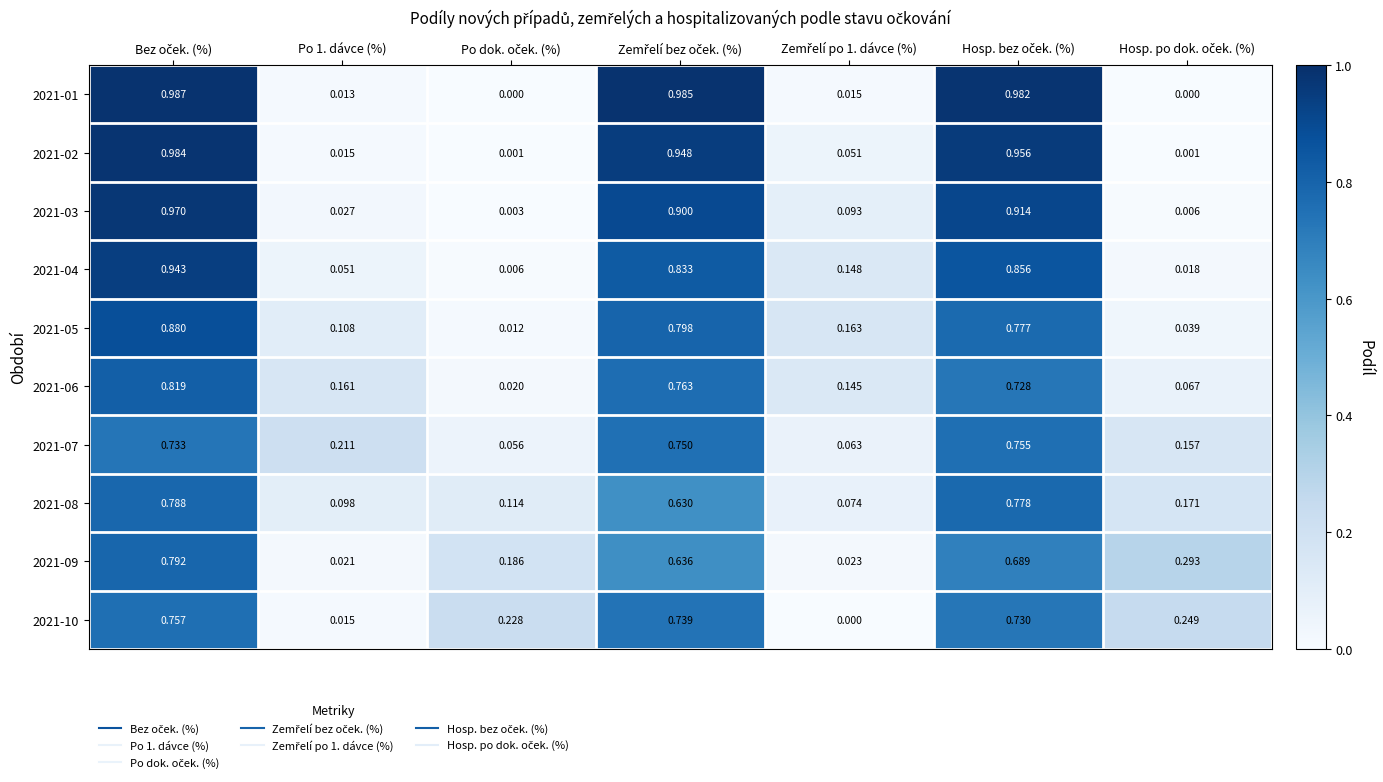

Reading left to right, extract all data points from this chart.

2021-01: Bez oček. (%)=1.0	Po 1. dávce (%)=0.0	Po dok. oček. (%)=0.0	Zemřelí bez oček. (%)=1.0	Zemřelí po 1. dávce (%)=0.0	Hosp. bez oček. (%)=1.0	Hosp. po dok. oček. (%)=0.0
2021-02: Bez oček. (%)=1.0	Po 1. dávce (%)=0.0	Po dok. oček. (%)=0.0	Zemřelí bez oček. (%)=0.9	Zemřelí po 1. dávce (%)=0.1	Hosp. bez oček. (%)=1.0	Hosp. po dok. oček. (%)=0.0
2021-03: Bez oček. (%)=1.0	Po 1. dávce (%)=0.0	Po dok. oček. (%)=0.0	Zemřelí bez oček. (%)=0.9	Zemřelí po 1. dávce (%)=0.1	Hosp. bez oček. (%)=0.9	Hosp. po dok. oček. (%)=0.0
2021-04: Bez oček. (%)=0.9	Po 1. dávce (%)=0.1	Po dok. oček. (%)=0.0	Zemřelí bez oček. (%)=0.8	Zemřelí po 1. dávce (%)=0.1	Hosp. bez oček. (%)=0.9	Hosp. po dok. oček. (%)=0.0
2021-05: Bez oček. (%)=0.9	Po 1. dávce (%)=0.1	Po dok. oček. (%)=0.0	Zemřelí bez oček. (%)=0.8	Zemřelí po 1. dávce (%)=0.2	Hosp. bez oček. (%)=0.8	Hosp. po dok. oček. (%)=0.0
2021-06: Bez oček. (%)=0.8	Po 1. dávce (%)=0.2	Po dok. oček. (%)=0.0	Zemřelí bez oček. (%)=0.8	Zemřelí po 1. dávce (%)=0.1	Hosp. bez oček. (%)=0.7	Hosp. po dok. oček. (%)=0.1
2021-07: Bez oček. (%)=0.7	Po 1. dávce (%)=0.2	Po dok. oček. (%)=0.1	Zemřelí bez oček. (%)=0.8	Zemřelí po 1. dávce (%)=0.1	Hosp. bez oček. (%)=0.8	Hosp. po dok. oček. (%)=0.2
2021-08: Bez oček. (%)=0.8	Po 1. dávce (%)=0.1	Po dok. oček. (%)=0.1	Zemřelí bez oček. (%)=0.6	Zemřelí po 1. dávce (%)=0.1	Hosp. bez oček. (%)=0.8	Hosp. po dok. oček. (%)=0.2
2021-09: Bez oček. (%)=0.8	Po 1. dávce (%)=0.0	Po dok. oček. (%)=0.2	Zemřelí bez oček. (%)=0.6	Zemřelí po 1. dávce (%)=0.0	Hosp. bez oček. (%)=0.7	Hosp. po dok. oček. (%)=0.3
2021-10: Bez oček. (%)=0.8	Po 1. dávce (%)=0.0	Po dok. oček. (%)=0.2	Zemřelí bez oček. (%)=0.7	Zemřelí po 1. dávce (%)=0.0	Hosp. bez oček. (%)=0.7	Hosp. po dok. oček. (%)=0.2